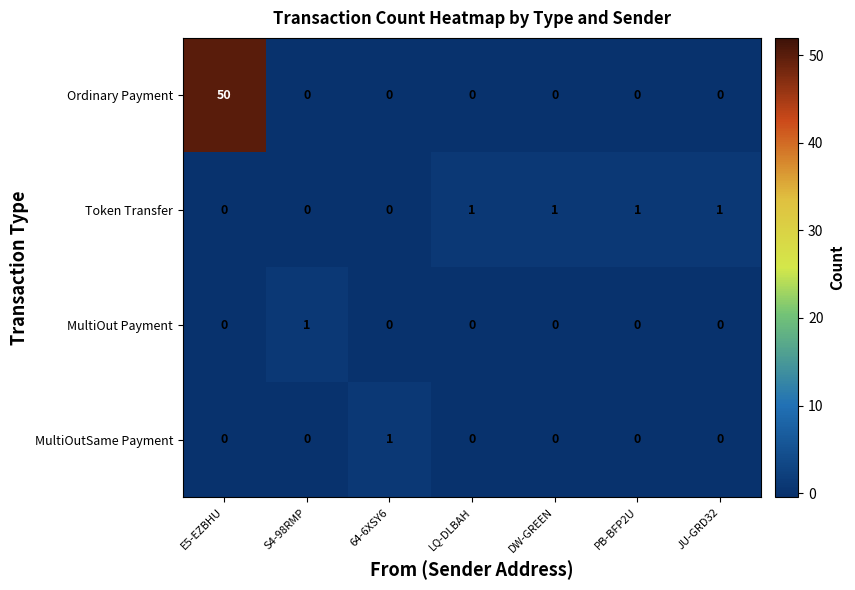

Which series has the widest spread of values?

Ordinary Payment